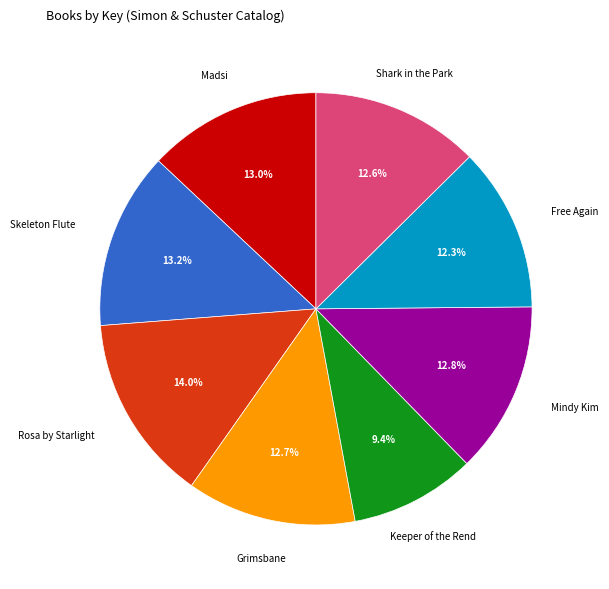

Is there any slice that represents more than half of the pie?

No